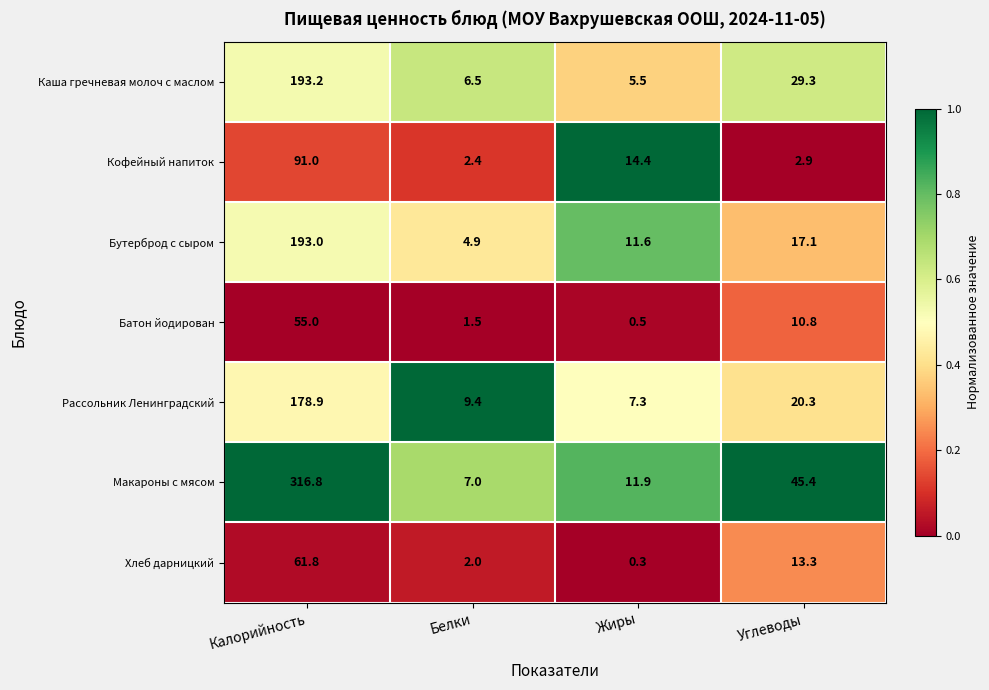

At which label does Каша гречневая молоч с маслом reach its minimum?

Жиры